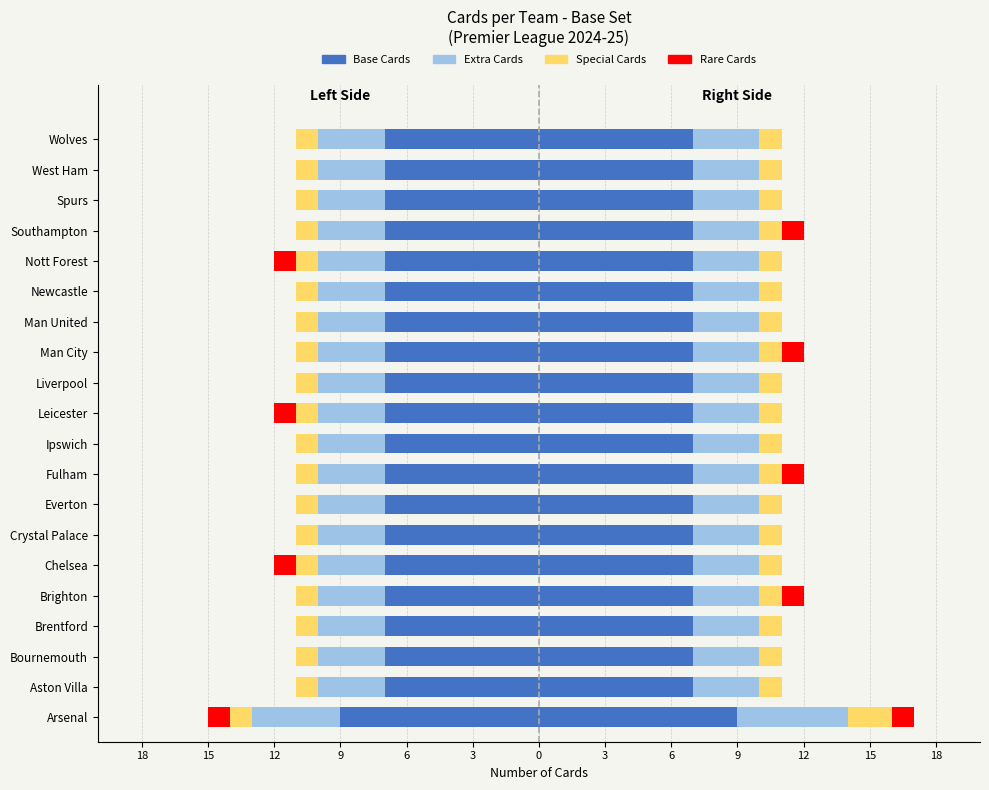

What position from the right is Brighton?

16